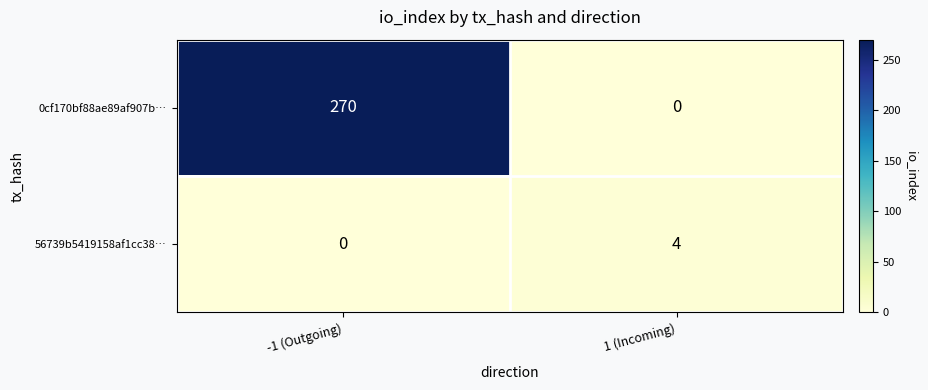

How many categories are shown in the chart?

2